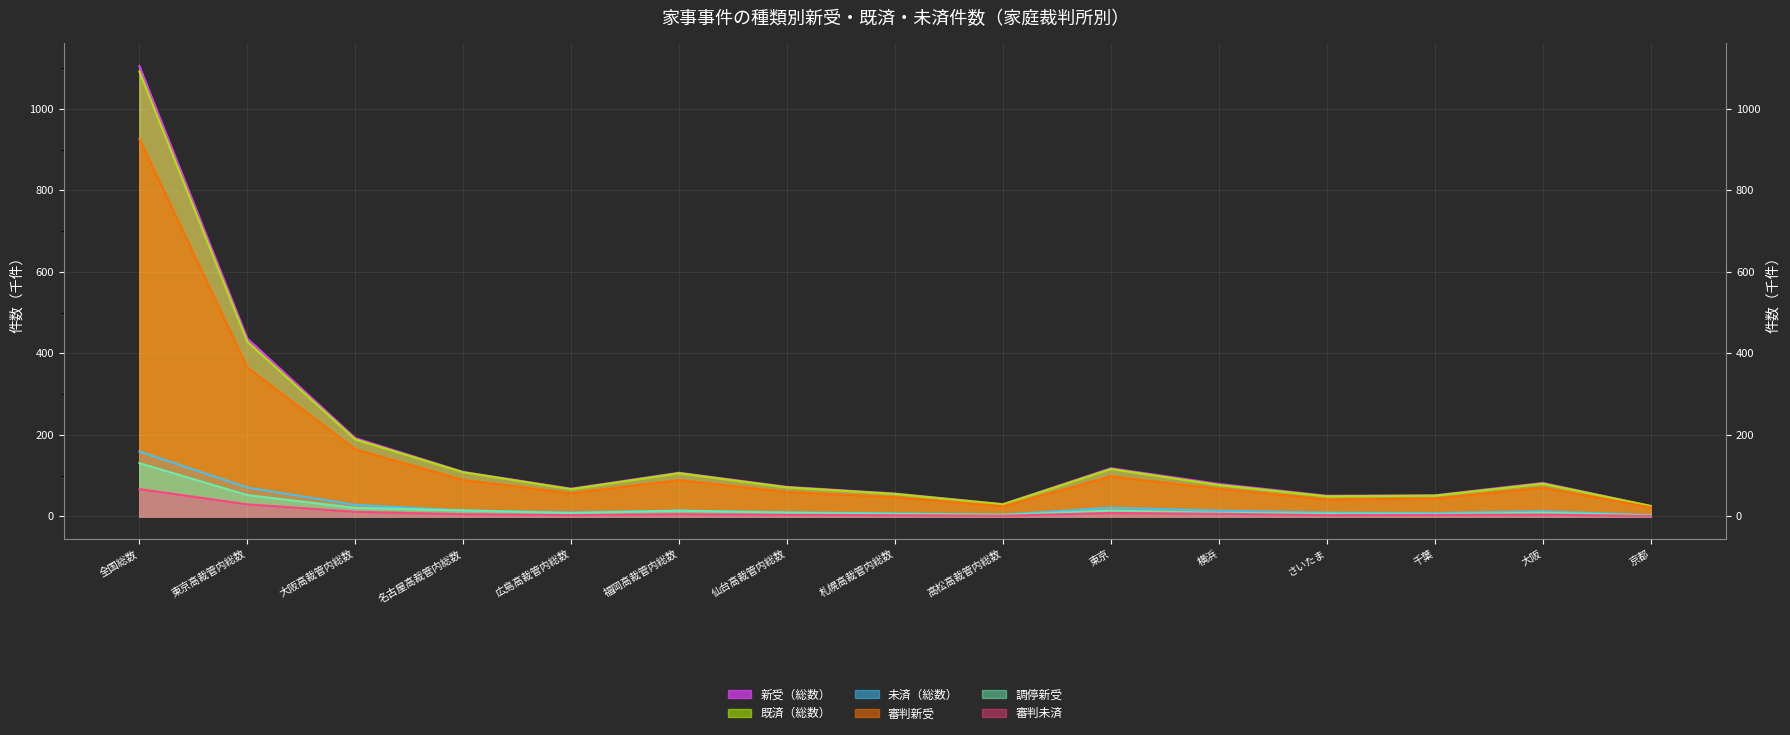

The value of 未済（総数） at 全国総数 is 159.3. True or false?

True